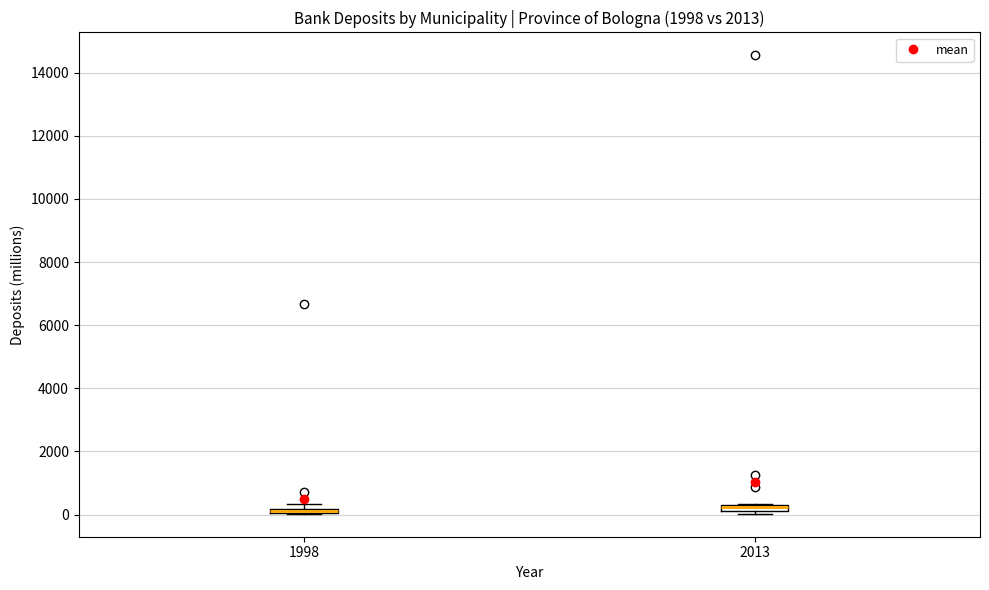

Where is the lower edge of the box at x = 1998 on the y-axis? The values are not printed on the chart, so give them approximately, as read against the axis.

0